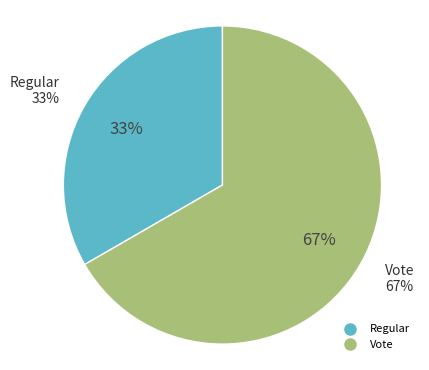

Rank the categories by value from lowest to highest.

Regular, Vote